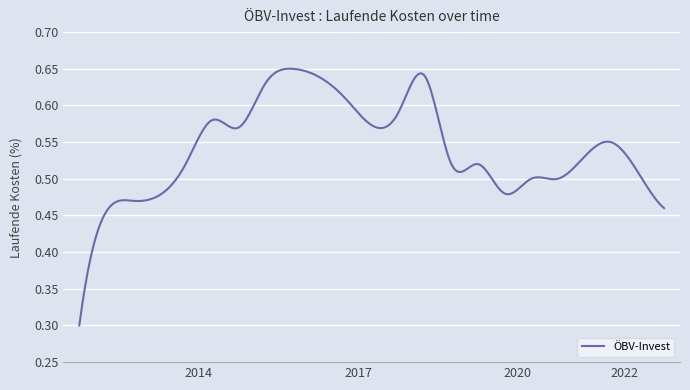

Does the chart display data point markers on the line(s)?

No